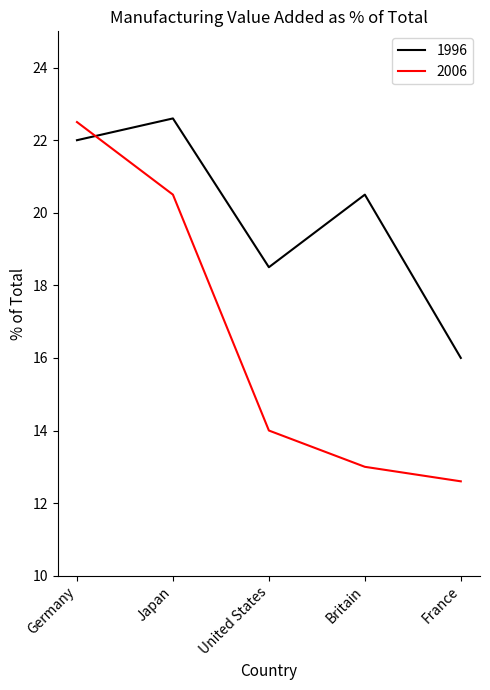

Count the number of categories in the chart.

5